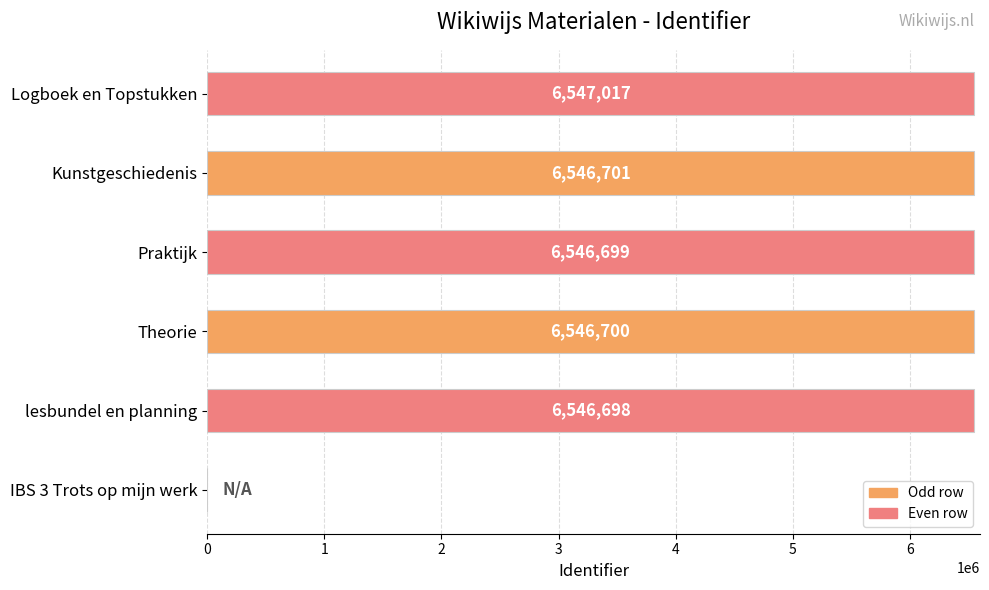

The value at Praktijk is 10580112. True or false?

False